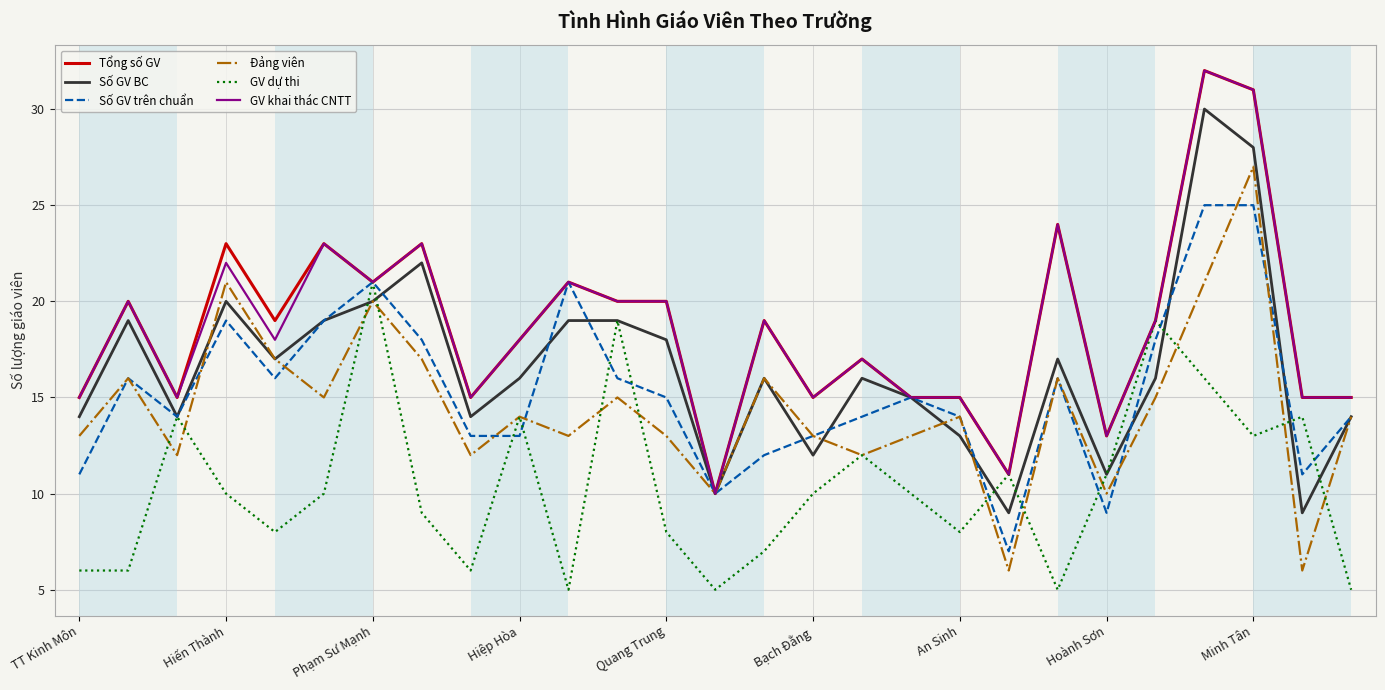

What is the maximum value shown in the chart?

32